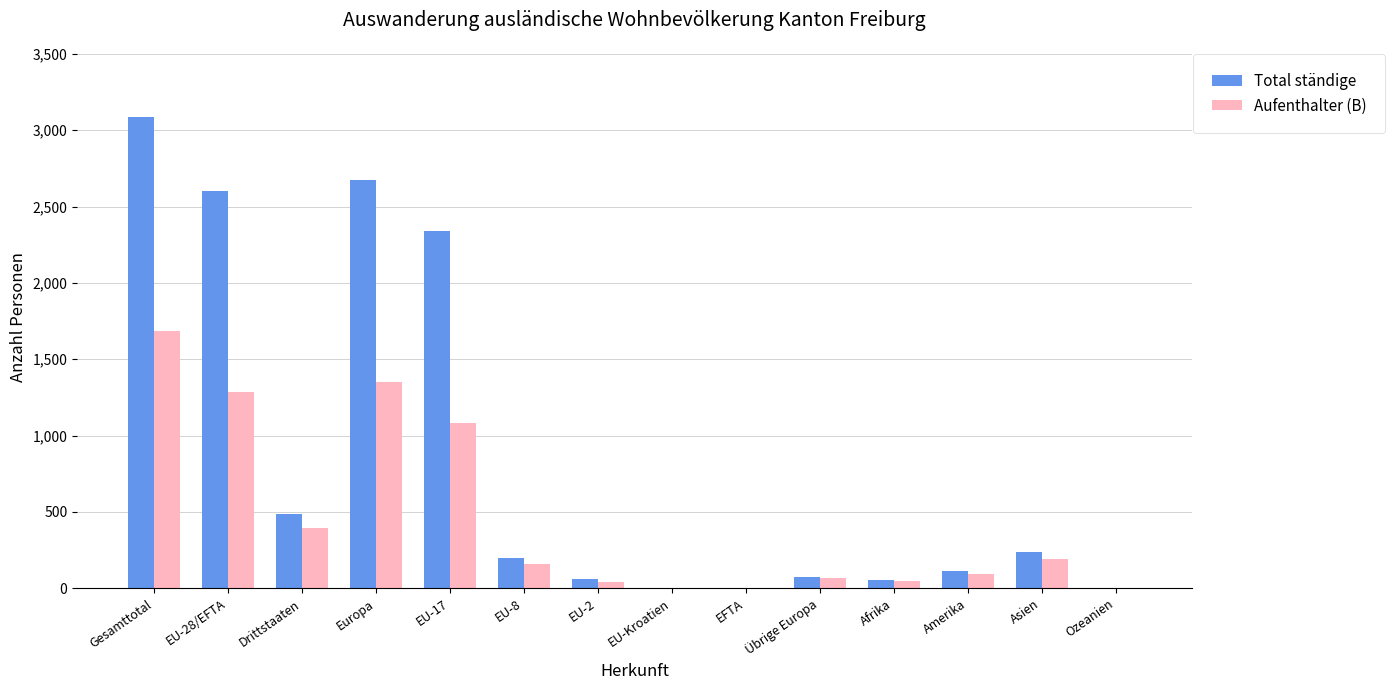

Between Europa and Afrika, which series saw the biggest shift?

Total ständige